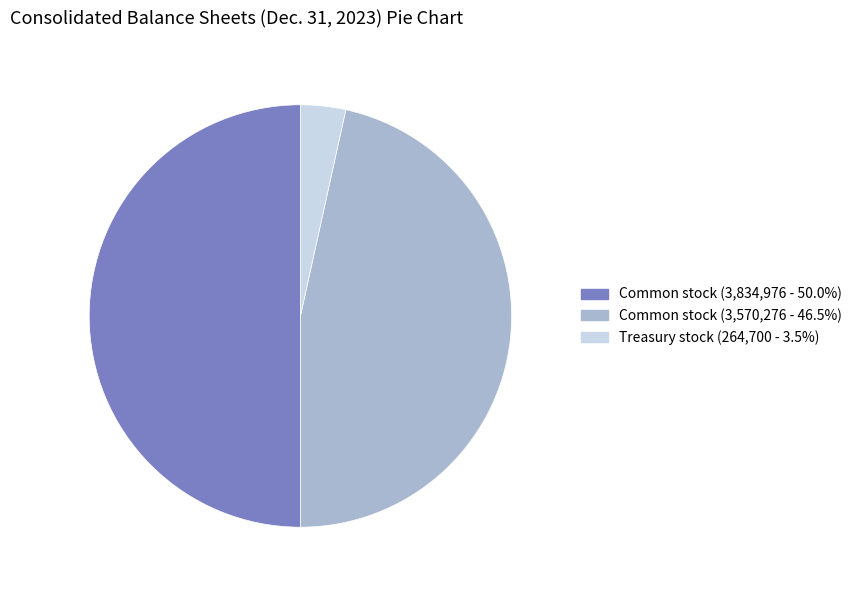

Does Treasury stock (264,700 - 3.5%) account for over 50% of the chart?

No